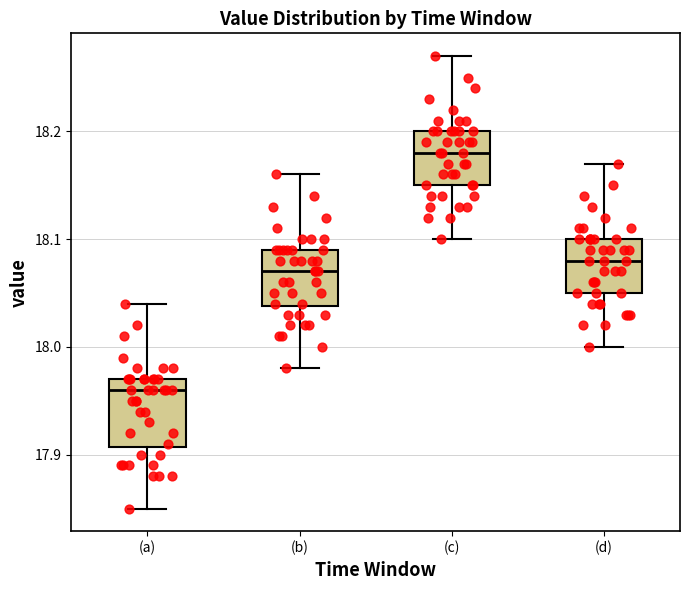

Which box's median line is the lowest?

(a)